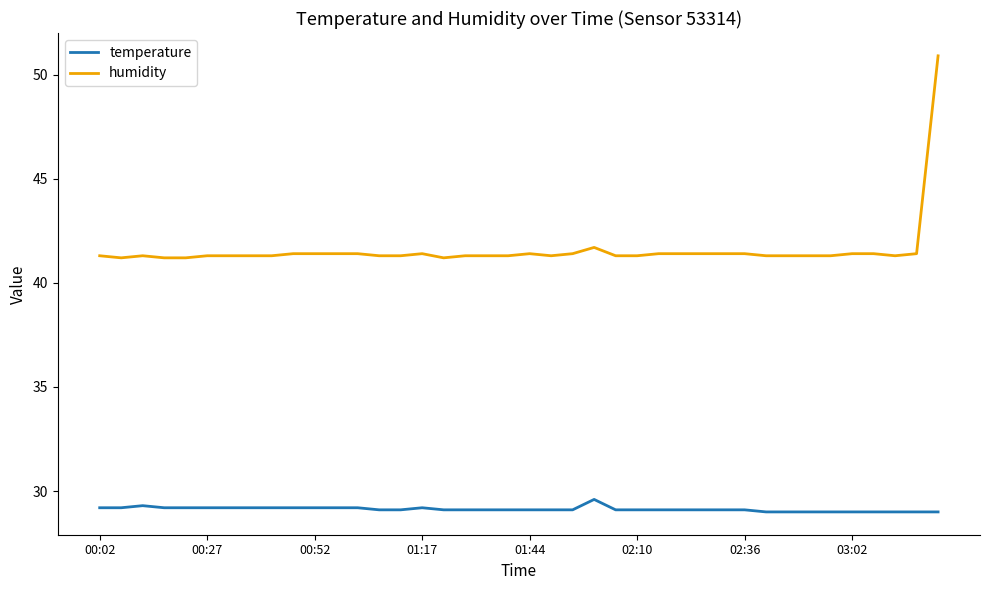

Rank the series by their maximum value, from highest to lowest.

humidity, temperature